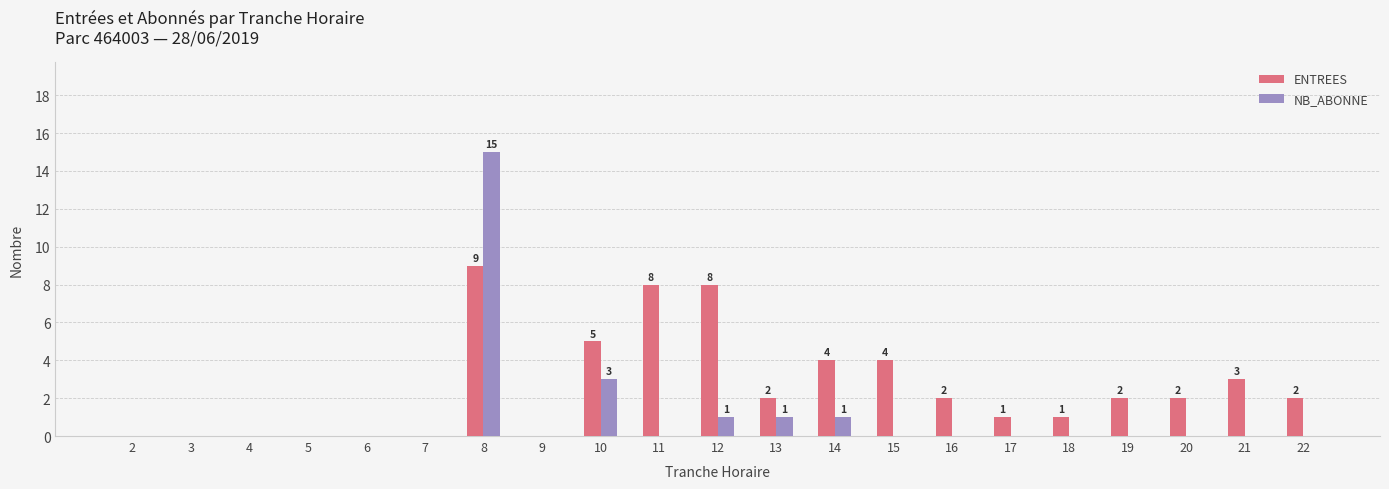

How many data points does each series have?

21